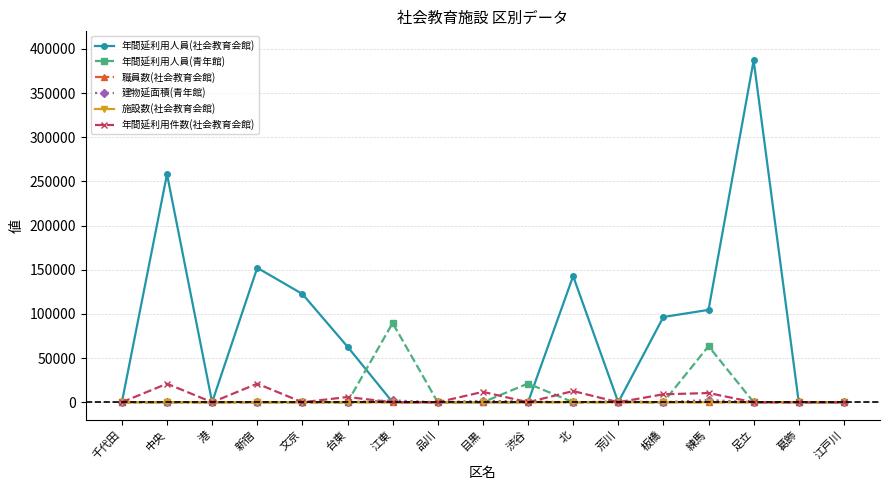

Which label corresponds to the largest value in the chart?

足立